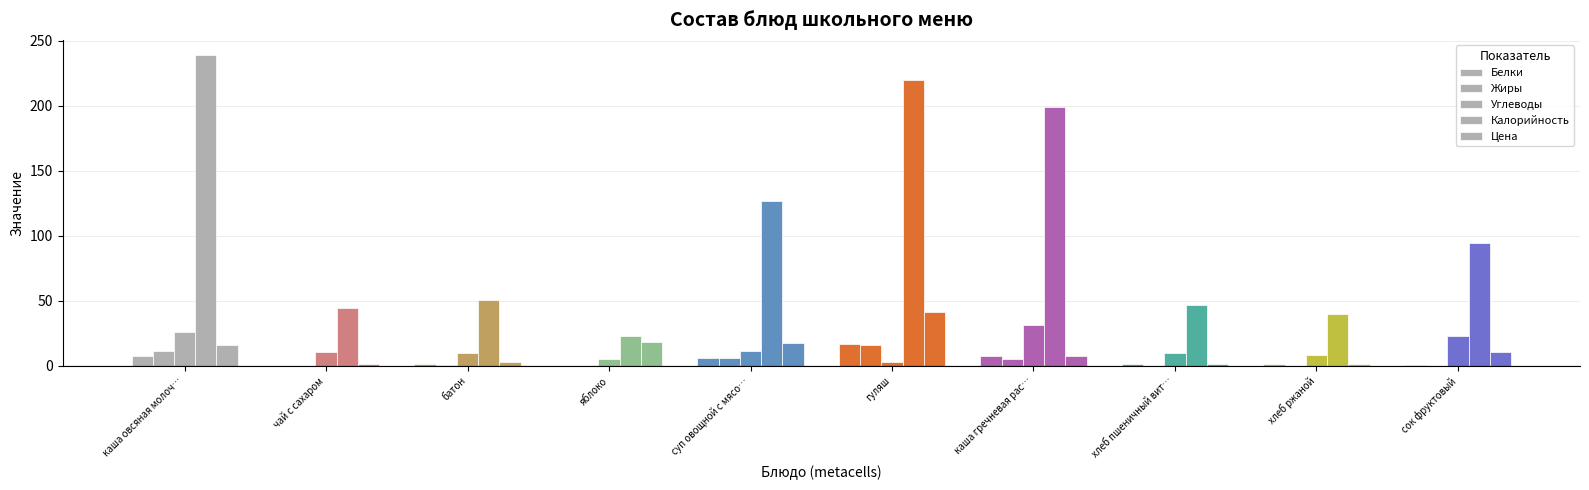

Count the number of data series in this chart.

5